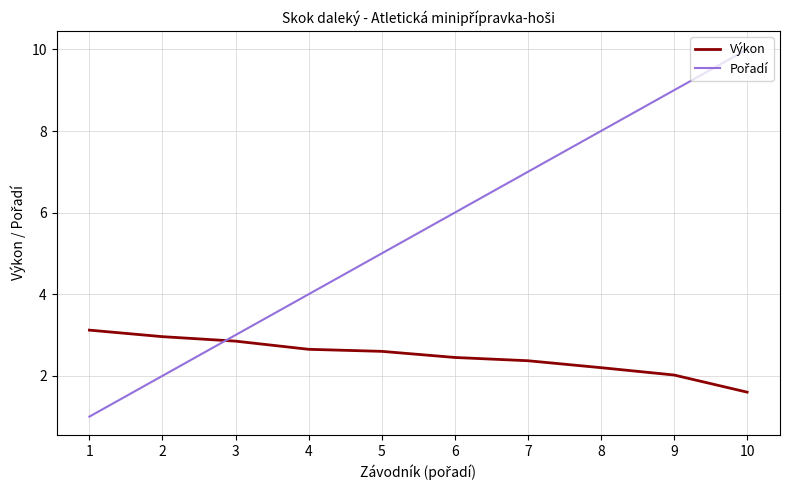

At which category does the chart reach its minimum across all series?

1